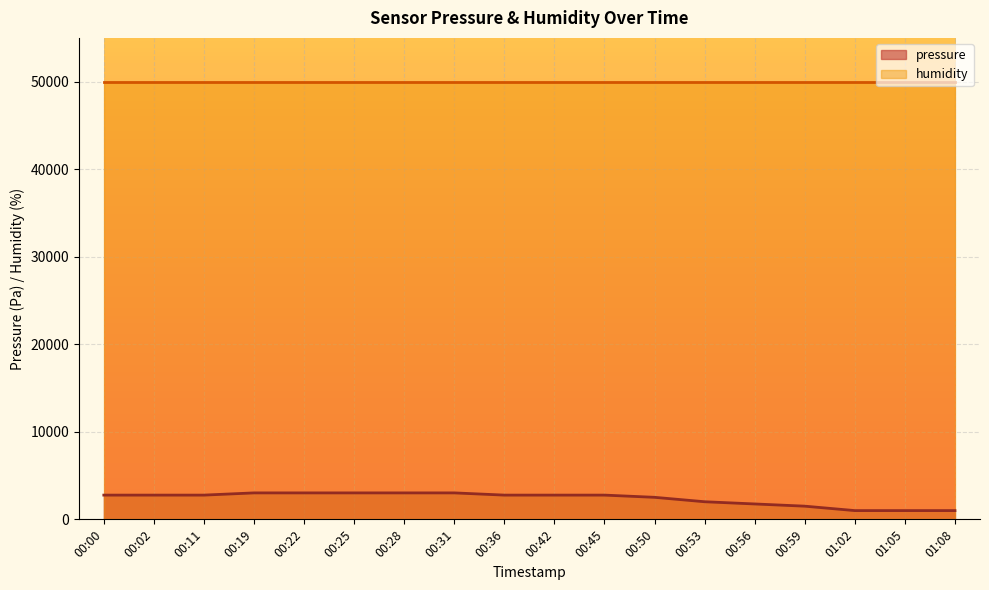

What is the sum of all values?

42512.1